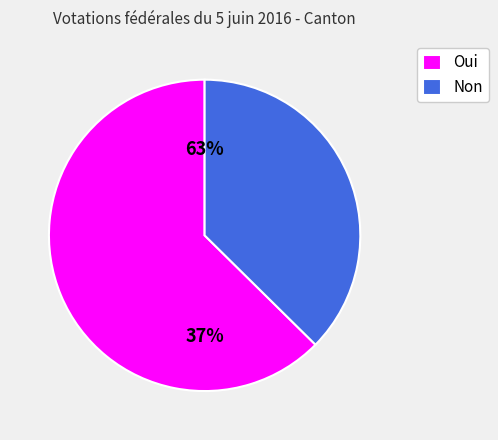

Which category has the biggest portion of the pie?

Oui